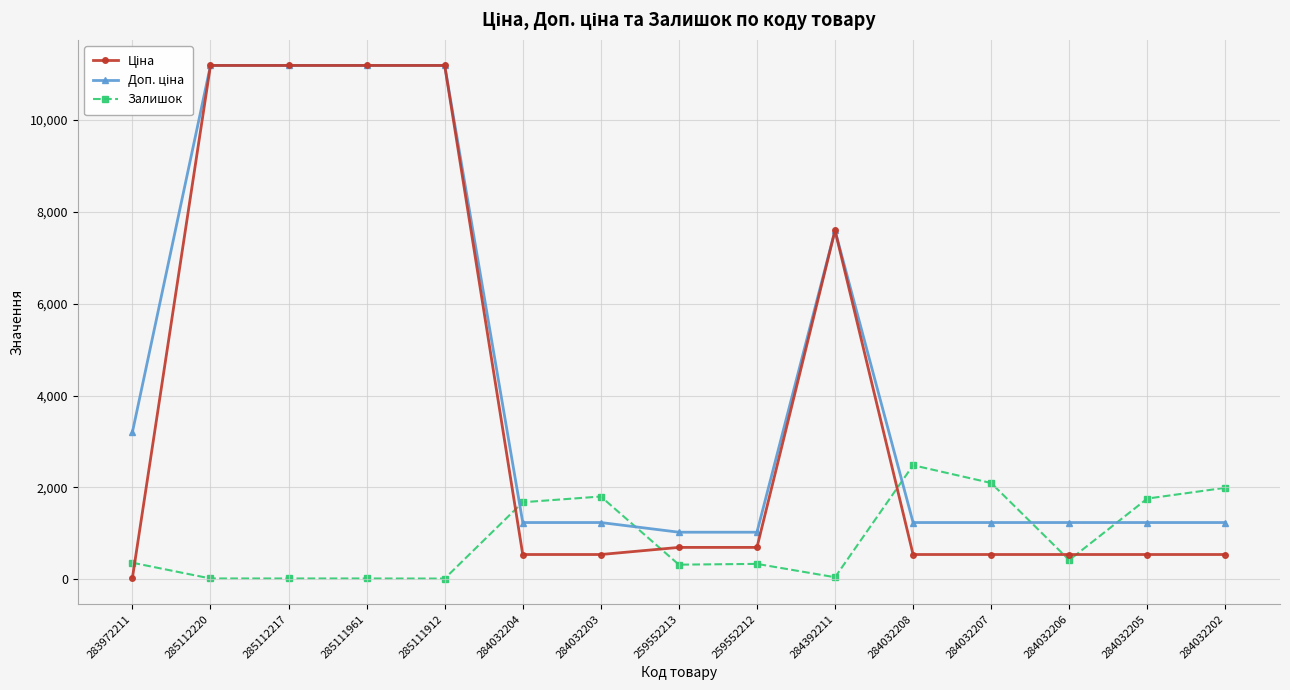

How many distinct data groups are displayed?

3